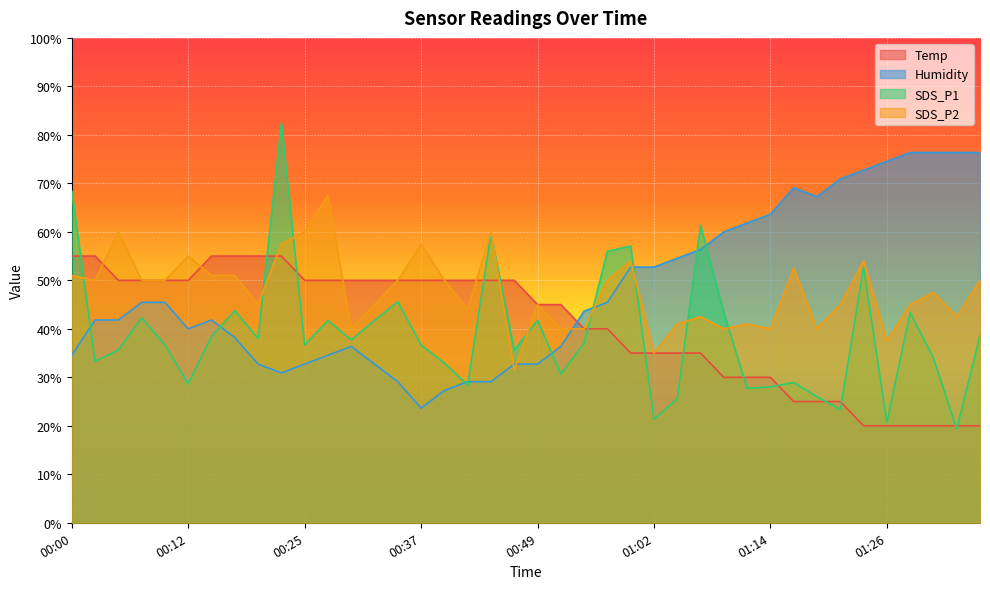

At which label is SDS_P1 closest to 50?

01:24